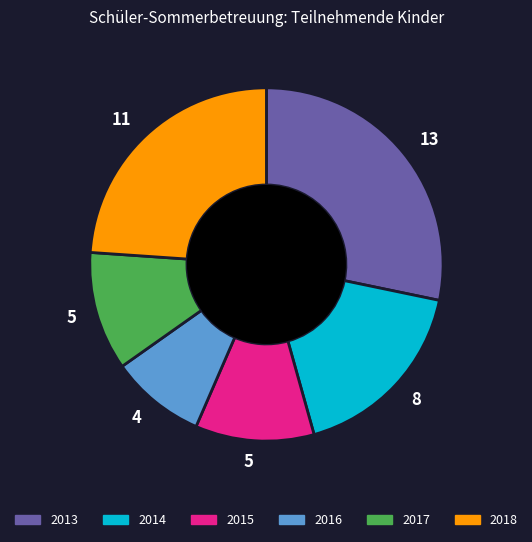

Is there any slice that represents more than half of the pie?

No